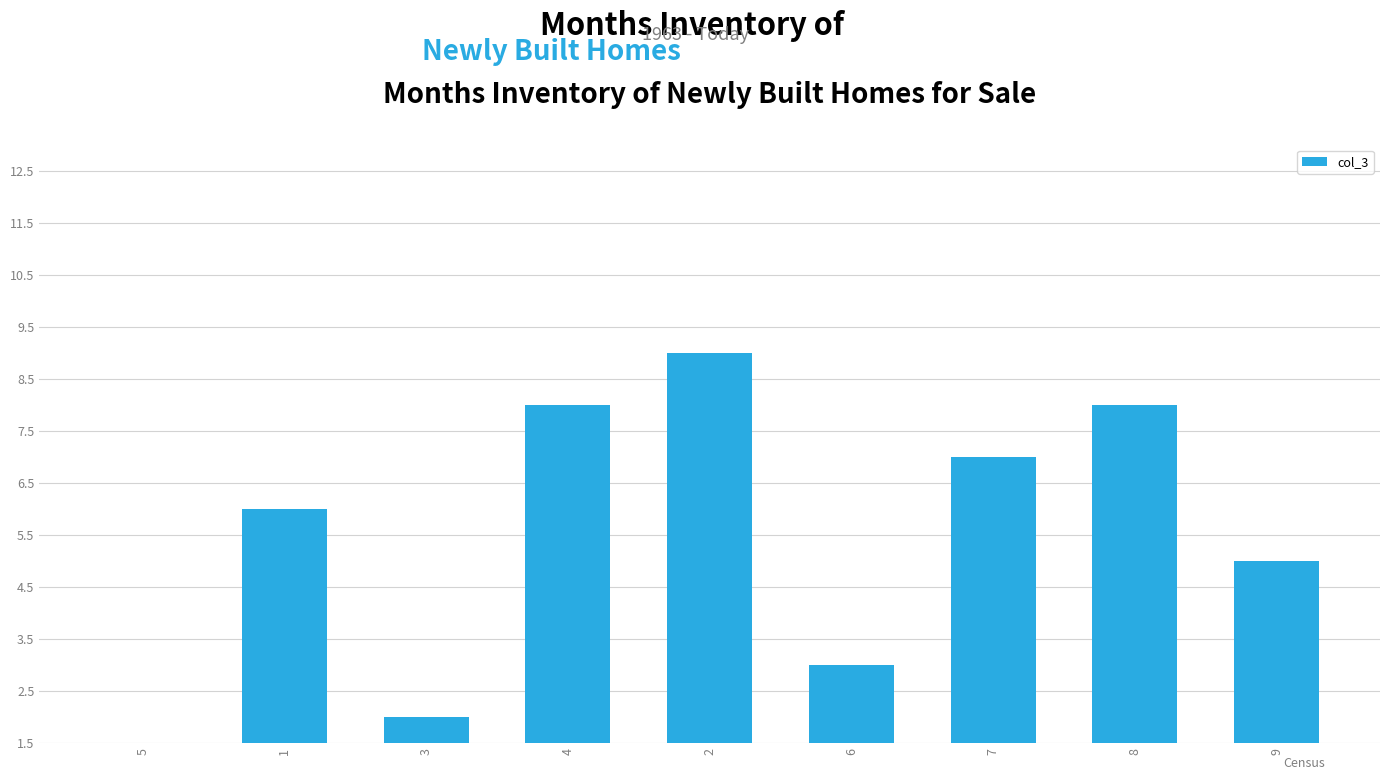

Which category has the lowest value across all series?

5